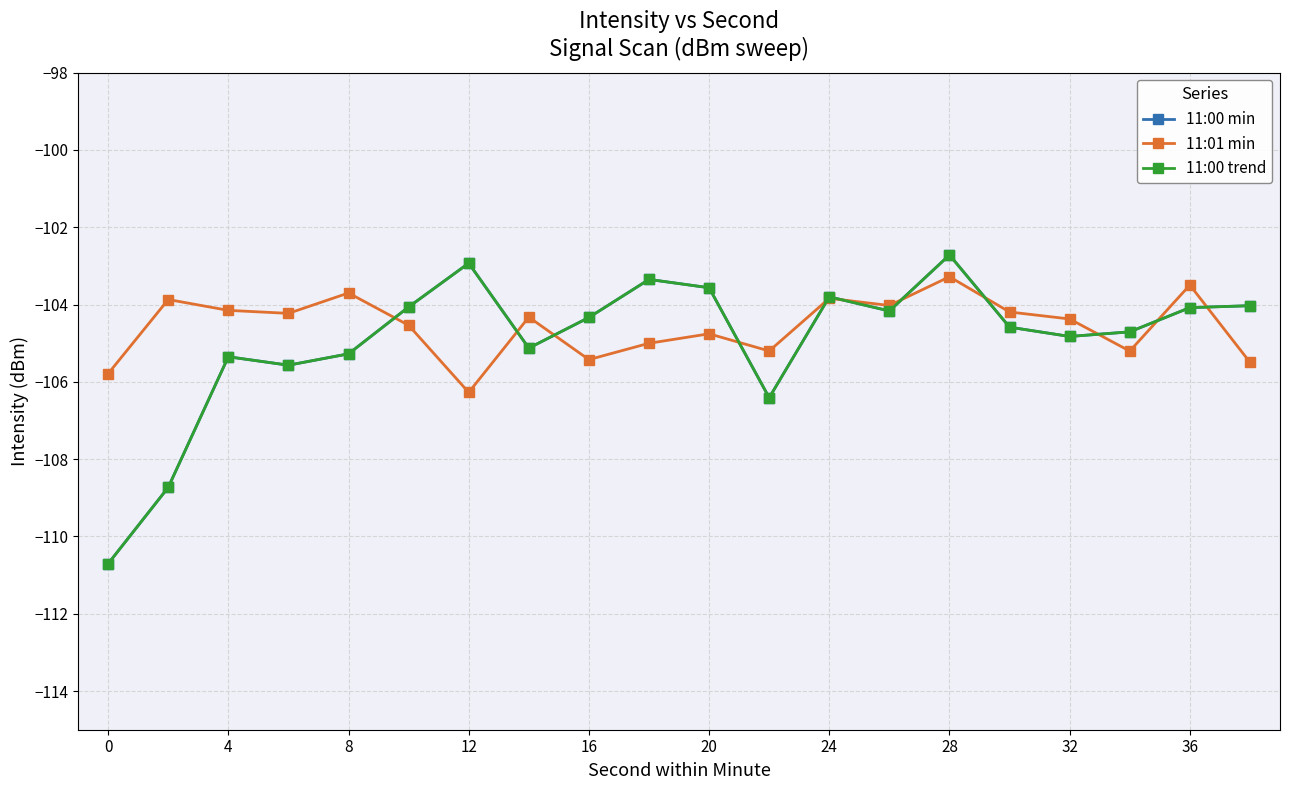

True or false: 11:00 min and 11:00 trend intersect in this chart.

False